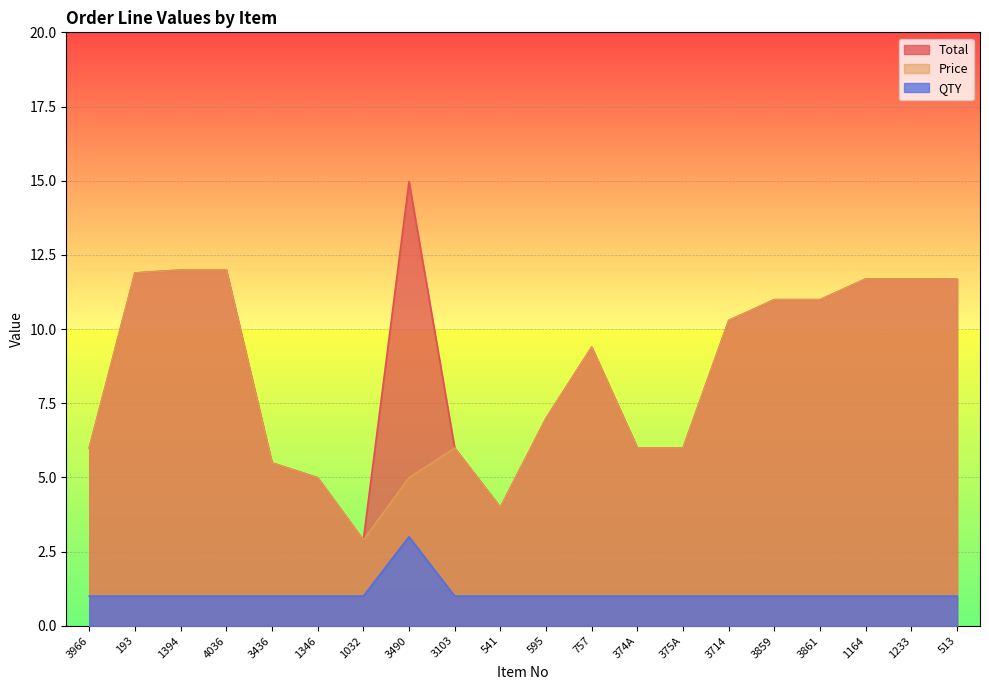

Reading left to right, list all the values displayed in this chart.

Total: 3966=6.0	193=11.9	1394=12.0	4036=12.0	3436=5.5	1346=5.0	1032=2.9	3490=15.0	3103=6.0	541=4.0	595=7.0	757=9.4	374A=6.0	375A=6.0	3714=10.3	3859=11.0	3861=11.0	1164=11.7	1233=11.7	513=11.7
Price: 3966=6.0	193=11.9	1394=12.0	4036=12.0	3436=5.5	1346=5.0	1032=2.9	3490=5.0	3103=6.0	541=4.0	595=7.0	757=9.4	374A=6.0	375A=6.0	3714=10.3	3859=11.0	3861=11.0	1164=11.7	1233=11.7	513=11.7
QTY: 3966=1.0	193=1.0	1394=1.0	4036=1.0	3436=1.0	1346=1.0	1032=1.0	3490=3.0	3103=1.0	541=1.0	595=1.0	757=1.0	374A=1.0	375A=1.0	3714=1.0	3859=1.0	3861=1.0	1164=1.0	1233=1.0	513=1.0